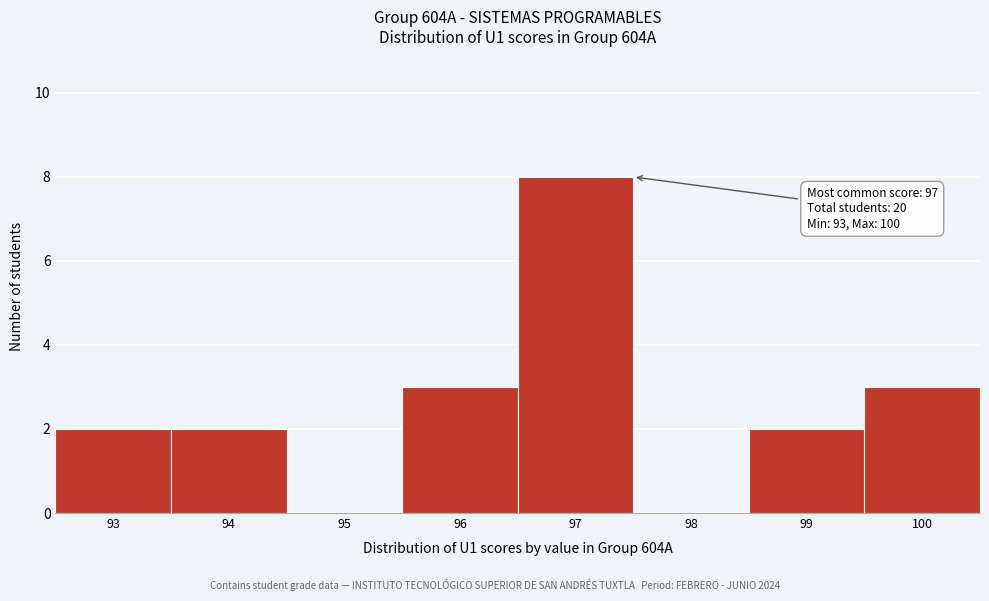

Over which range of the x-axis is the bar tallest?

96.5 to 97.5